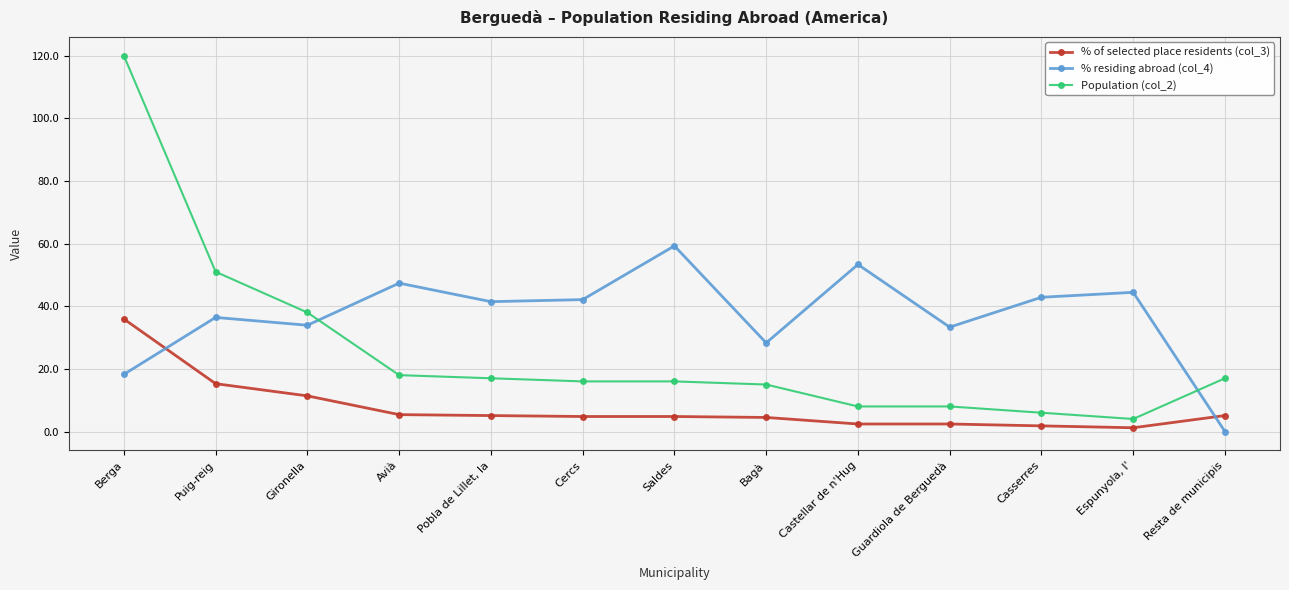

Rank the series by their average value, from highest to lowest.

% residing abroad (col_4), Population (col_2), % of selected place residents (col_3)